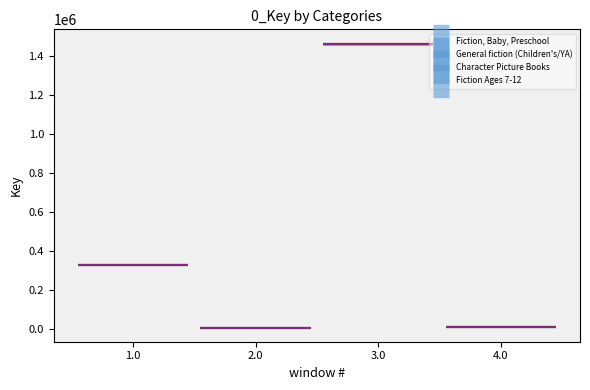

What is the sum of all Fiction Ages 7-12 values?

15846.1